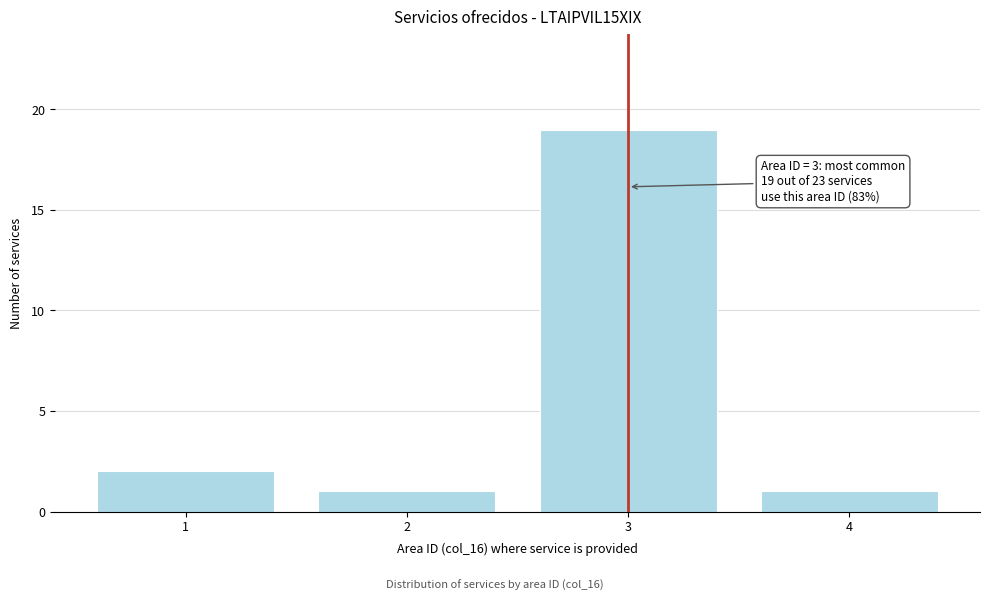

Reading left to right, what are all the values shown in this chart?

1=2	2=1	3=19	4=1